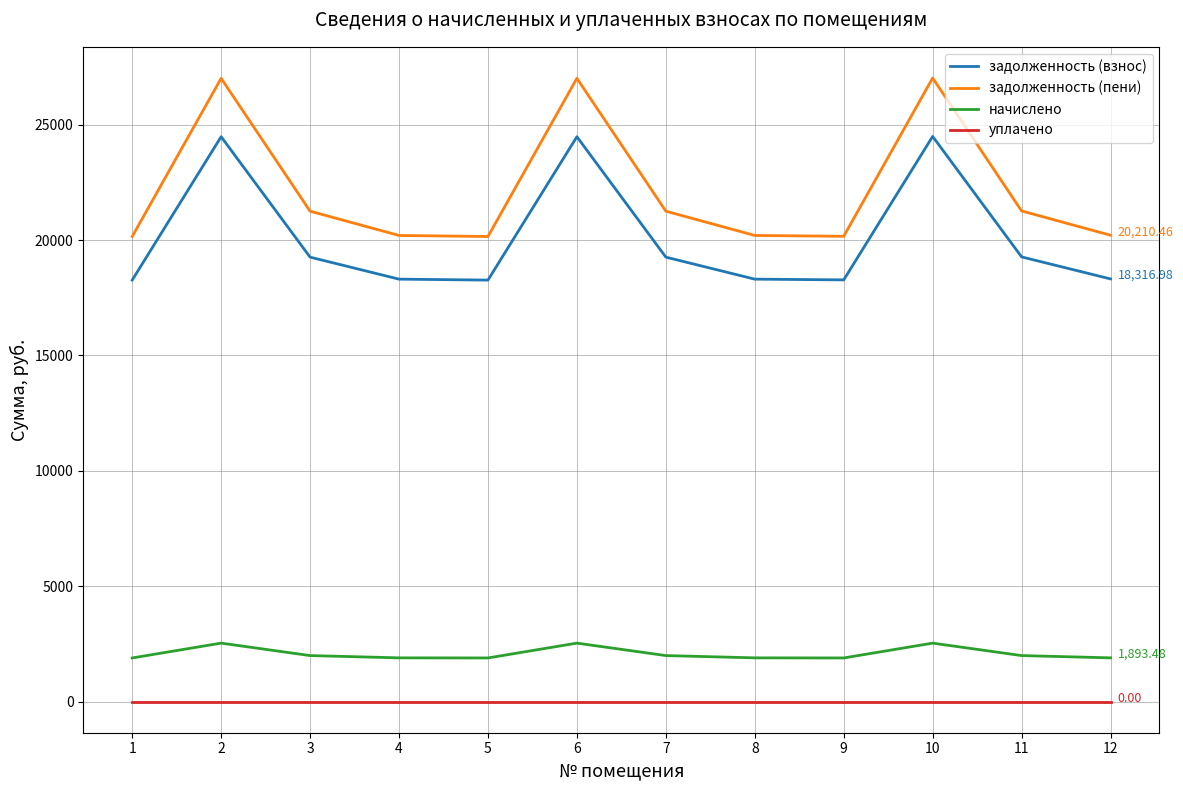

True or false: задолженность (пени) and уплачено intersect in this chart.

False